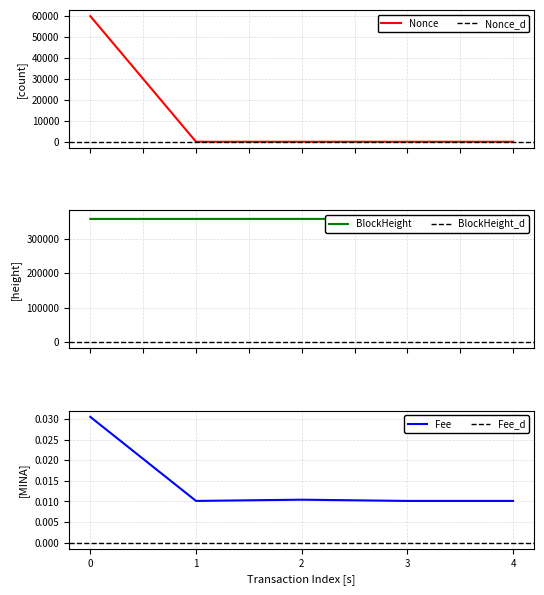

What is the maximum value for Nonce?

59857